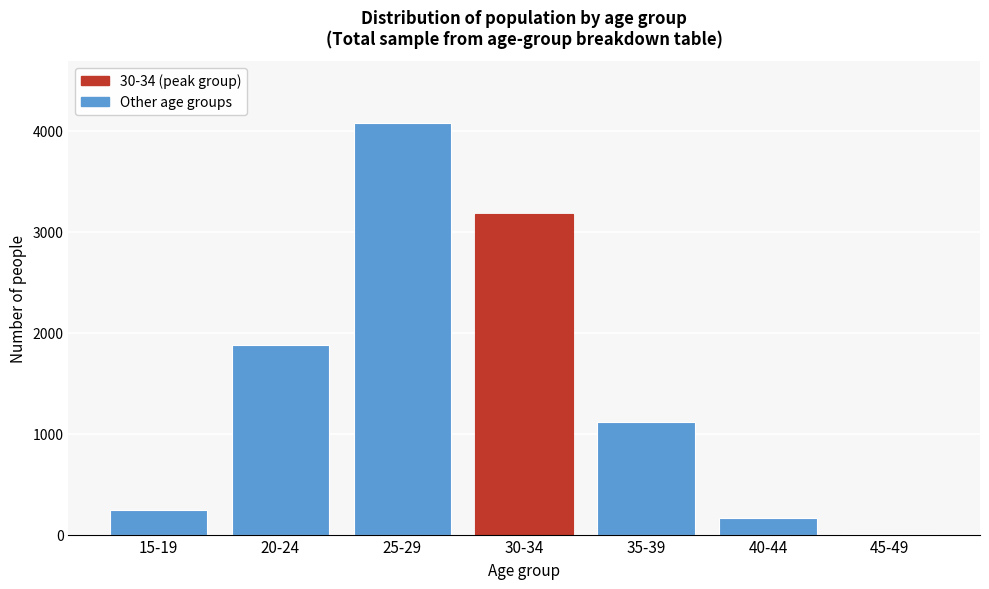

Reading left to right, list all the values displayed in this chart.

15-19=243	20-24=1874	25-29=4080	30-34=3172	35-39=1113	40-44=169	45-49=6